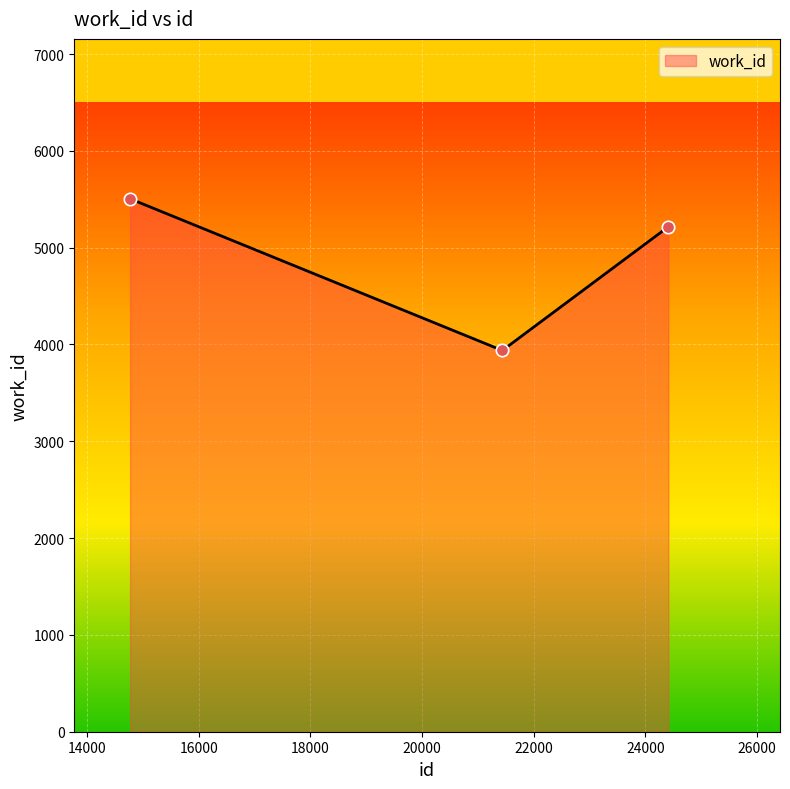

Which has a higher value, 24414 or 21439?

24414